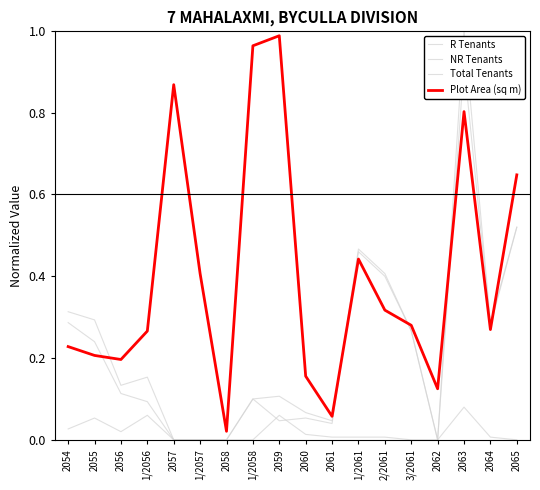

Between 2057 and 2061, which series saw the biggest shift?

Plot Area (sq m)